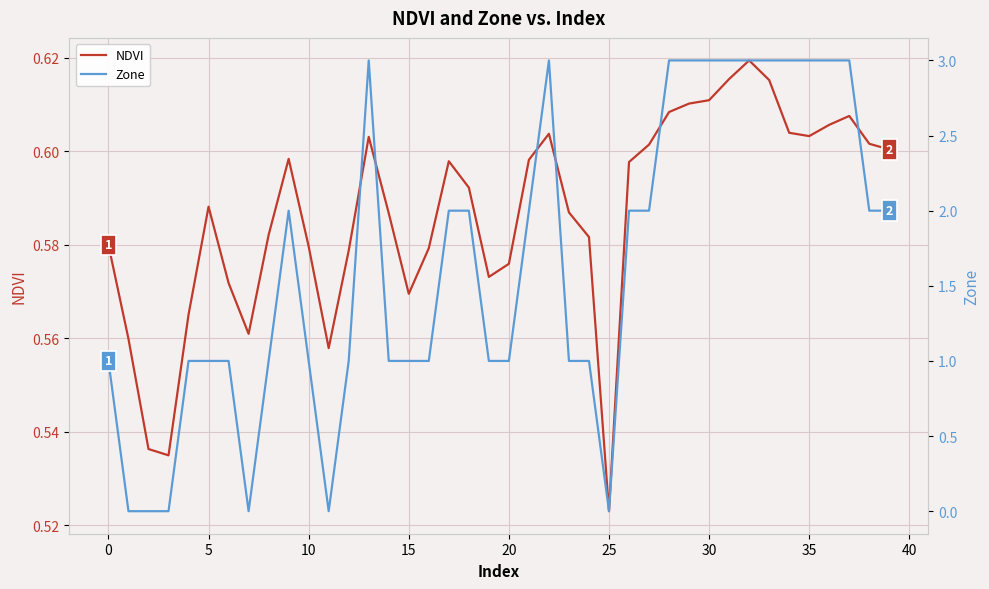

At which category is the sum across all series the highest?

32